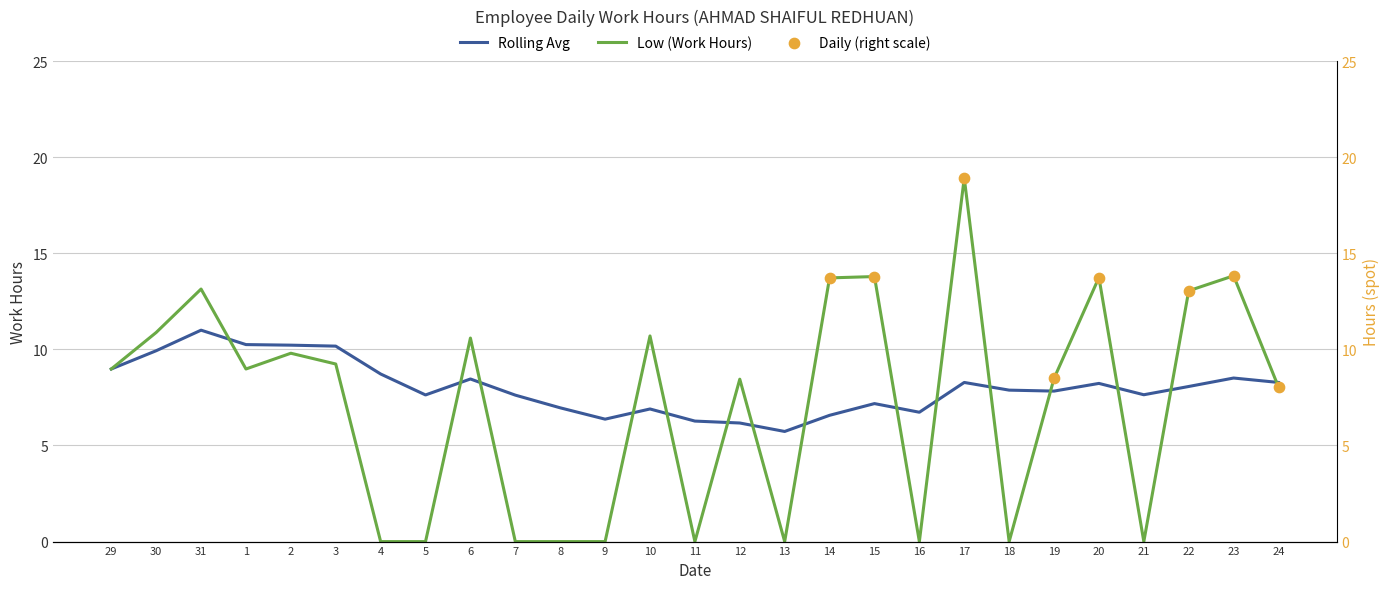

Which series has the widest spread of Y values?

Low (Work Hours)